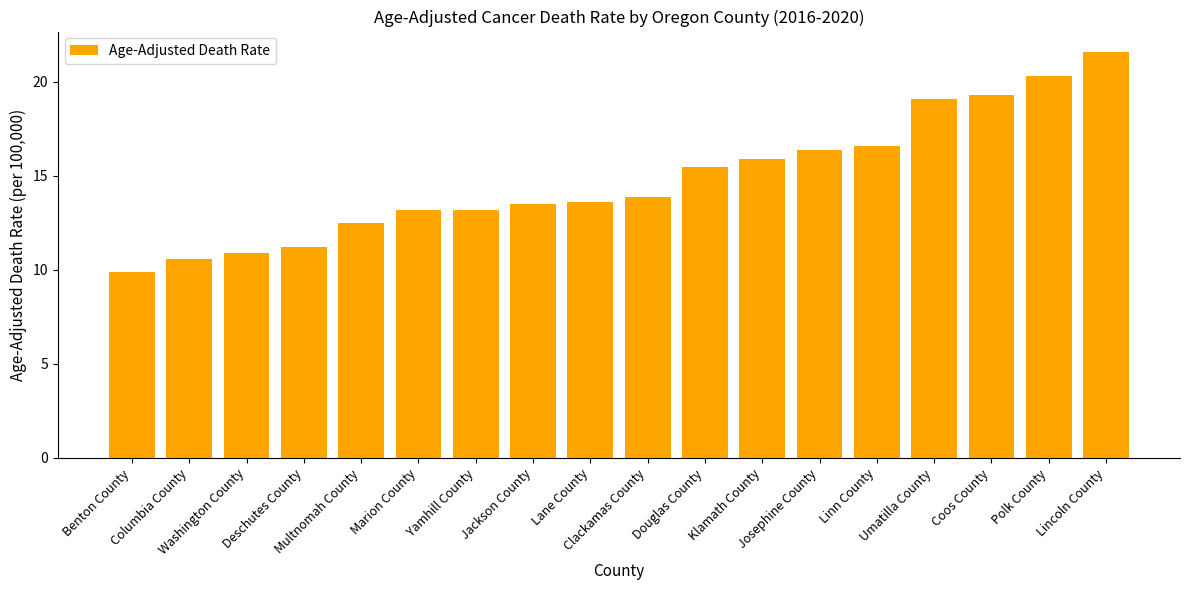

At which category does the chart reach its minimum across all series?

Benton County